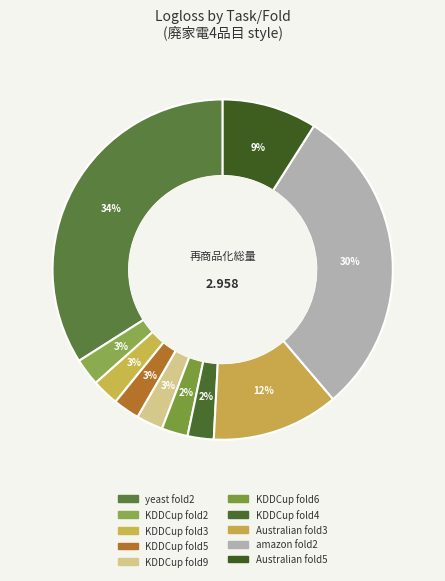

Count the number of slices in the pie.

10